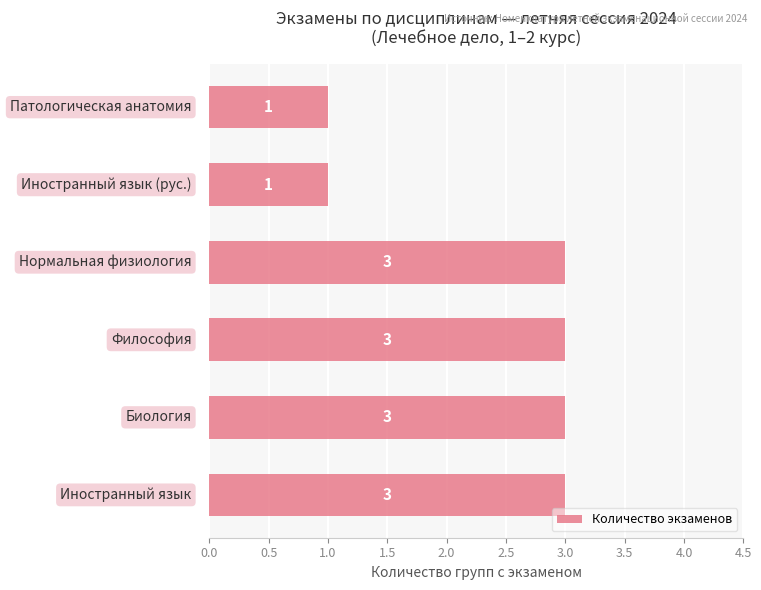

What is the greatest value displayed?

3